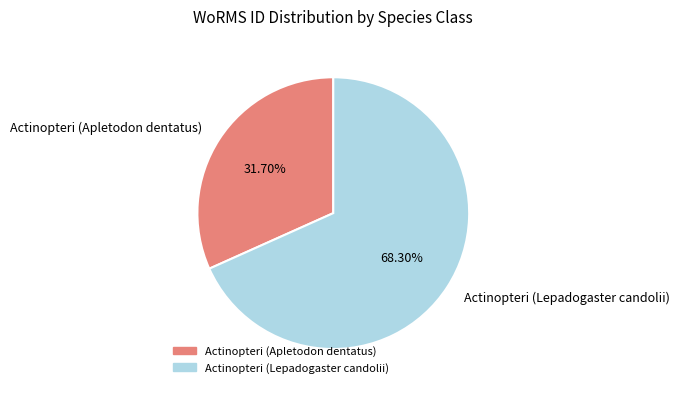

The Actinopteri (Lepadogaster candolii) slice represents 68% of the pie. True or false?

True